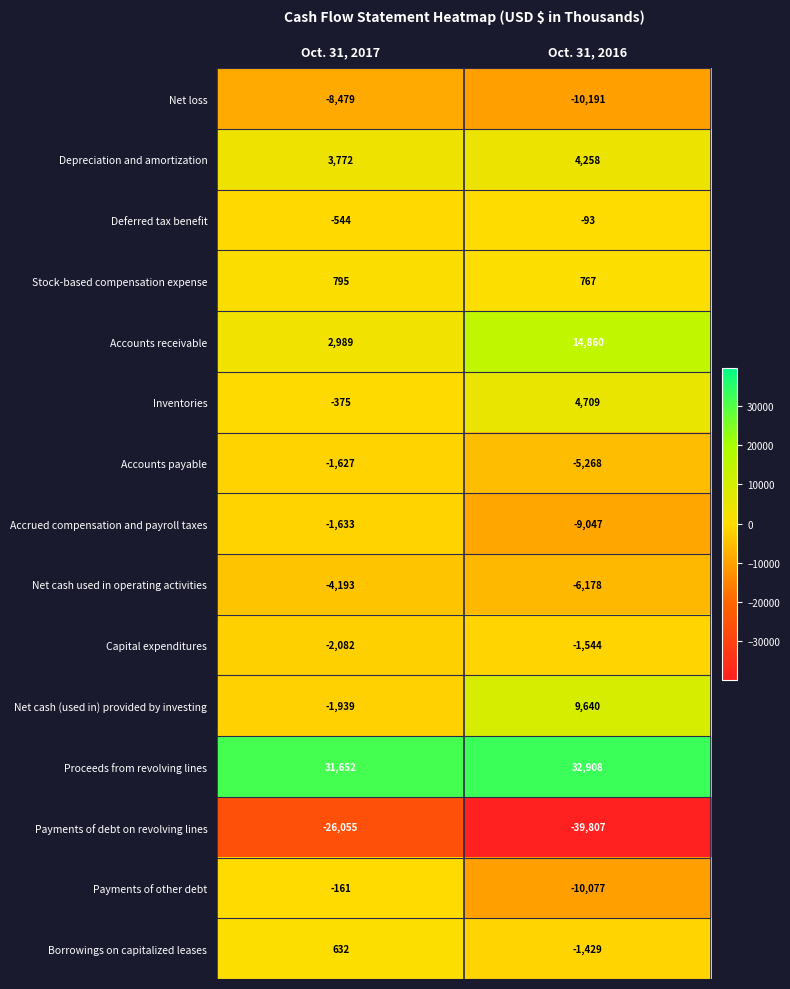

At which category is the sum across all series the highest?

Oct. 31, 2017